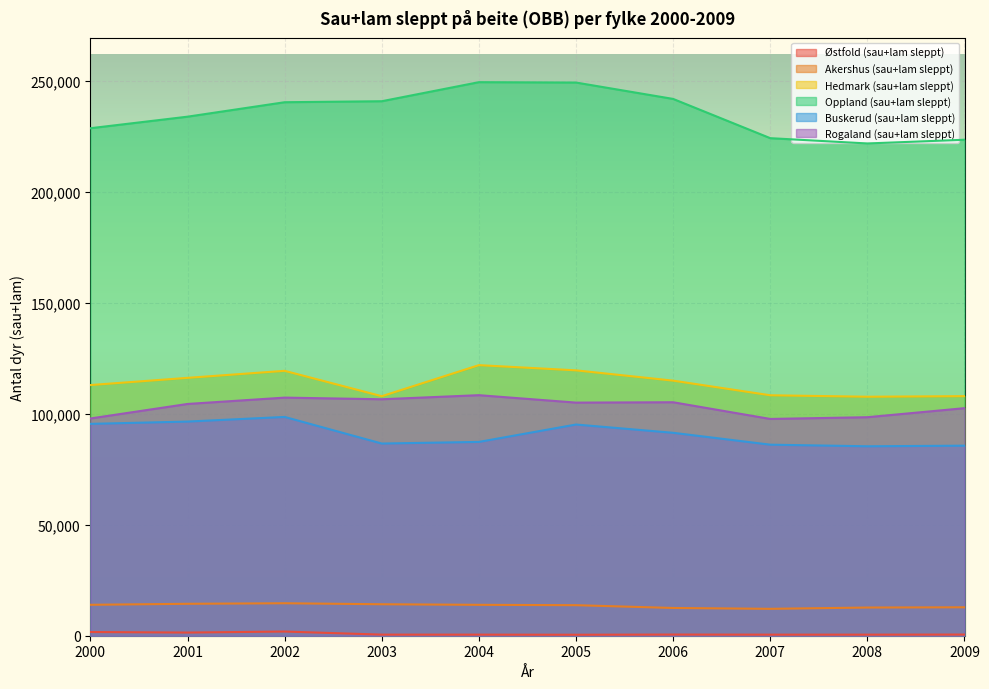

Rank the series by their maximum value, from highest to lowest.

Oppland (sau+lam sleppt), Hedmark (sau+lam sleppt), Rogaland (sau+lam sleppt), Buskerud (sau+lam sleppt), Akershus (sau+lam sleppt), Østfold (sau+lam sleppt)